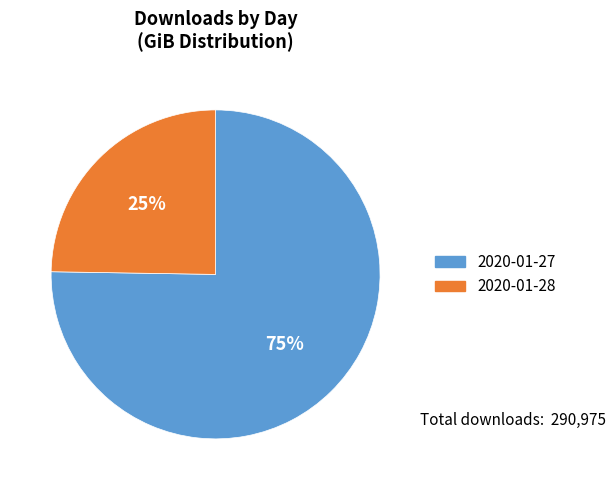

What percentage is the 2020-01-28 slice, to the nearest percent?

25%